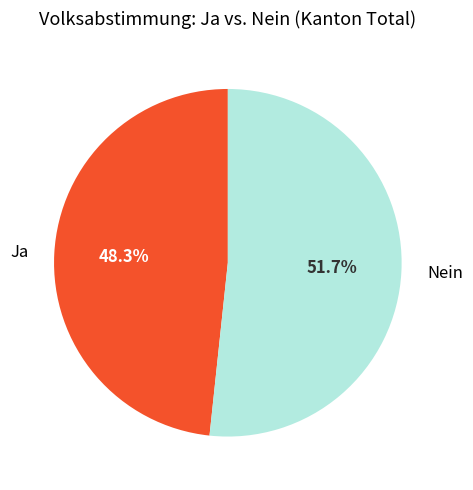

What is the smallest slice in the pie chart?

Ja